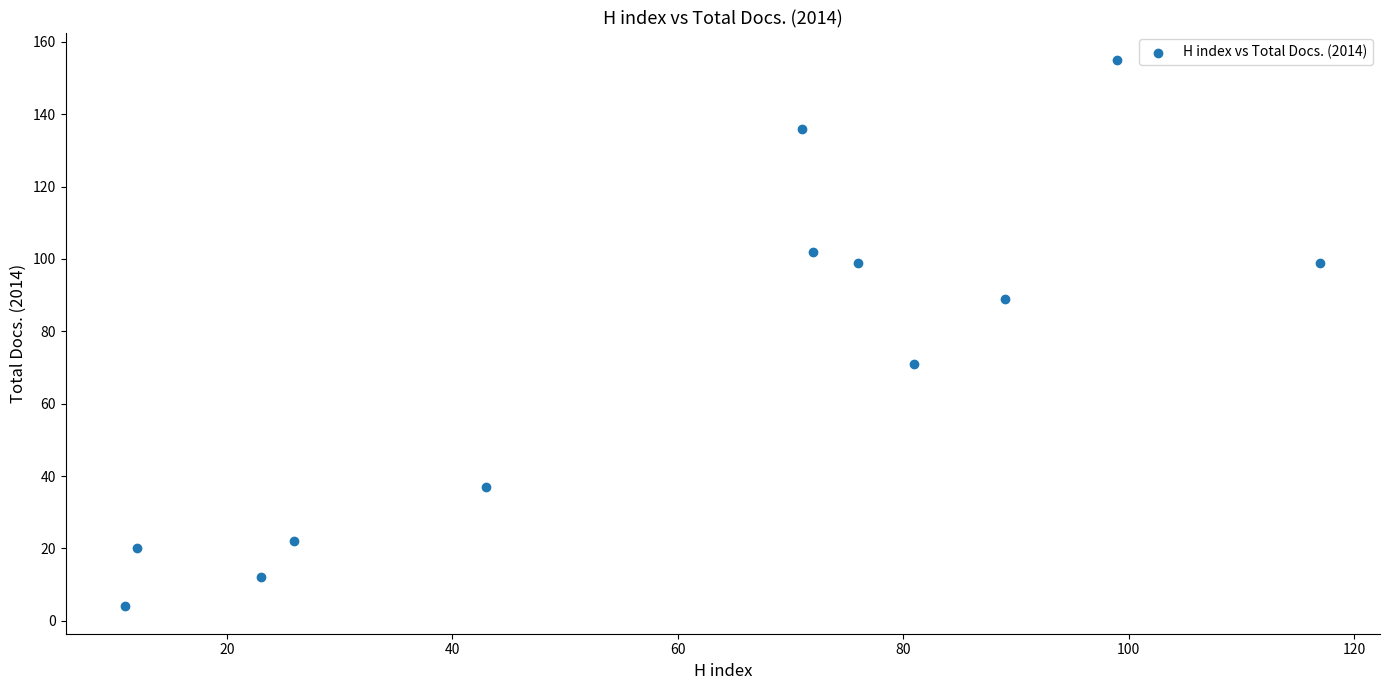

What is the range of Y values (max minus min)?

151